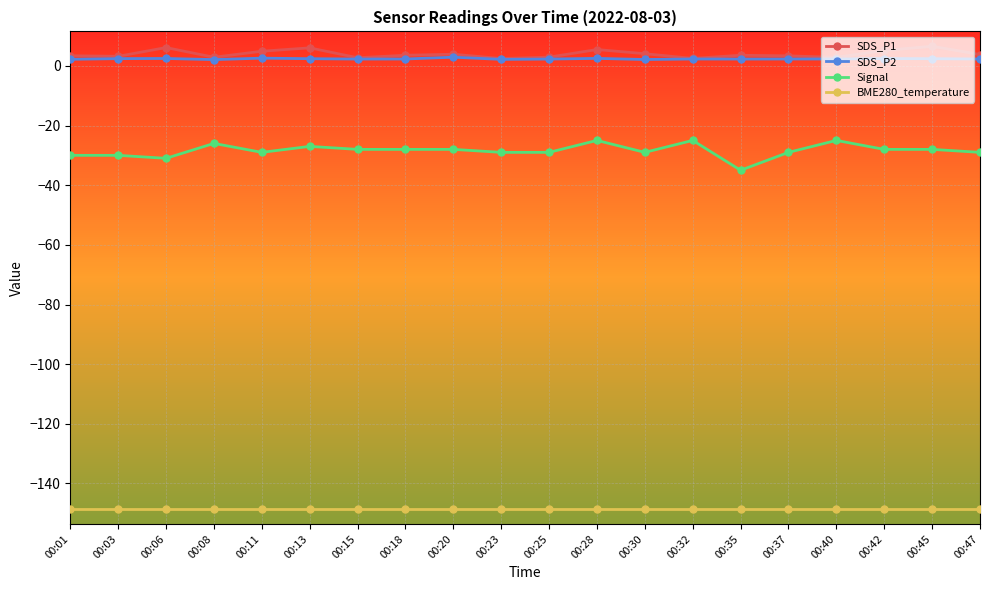

What is the lowest value of the Signal series?

-35.0